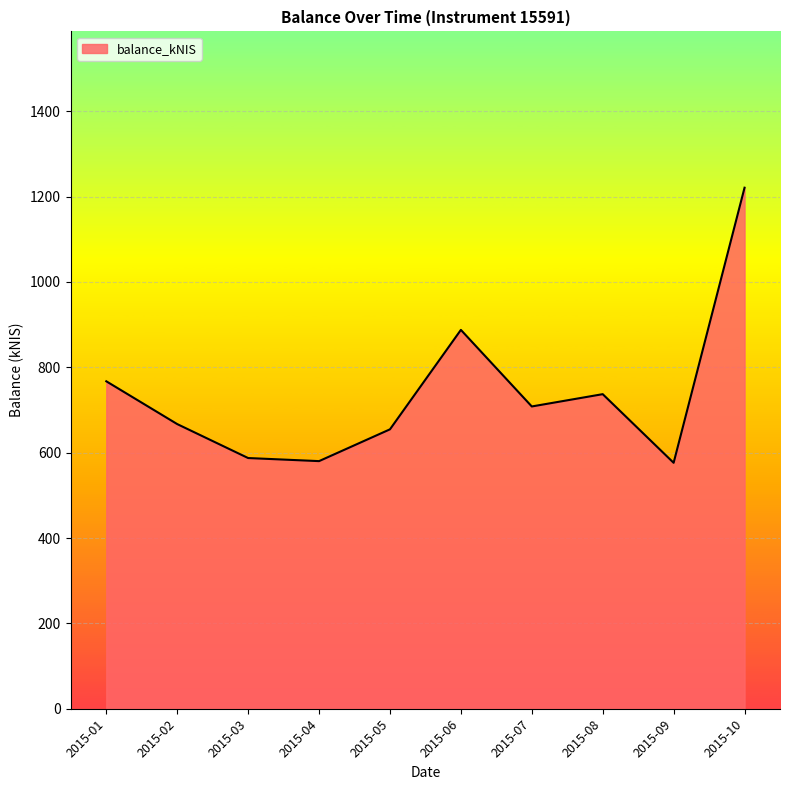

What value does the data have at 2015-07?

708.2